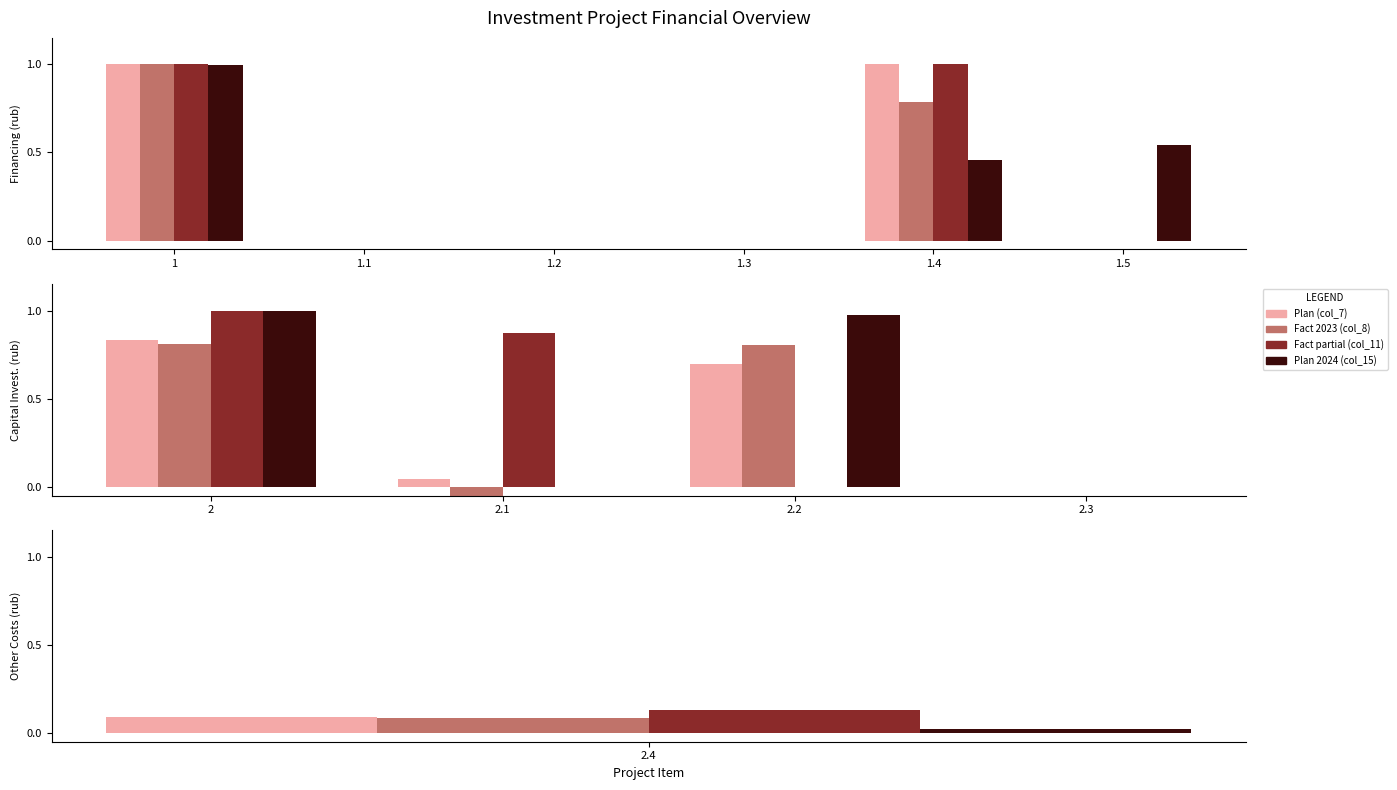

The Plan 2024 (col_15) series shows 1.0 at 2. True or false?

True